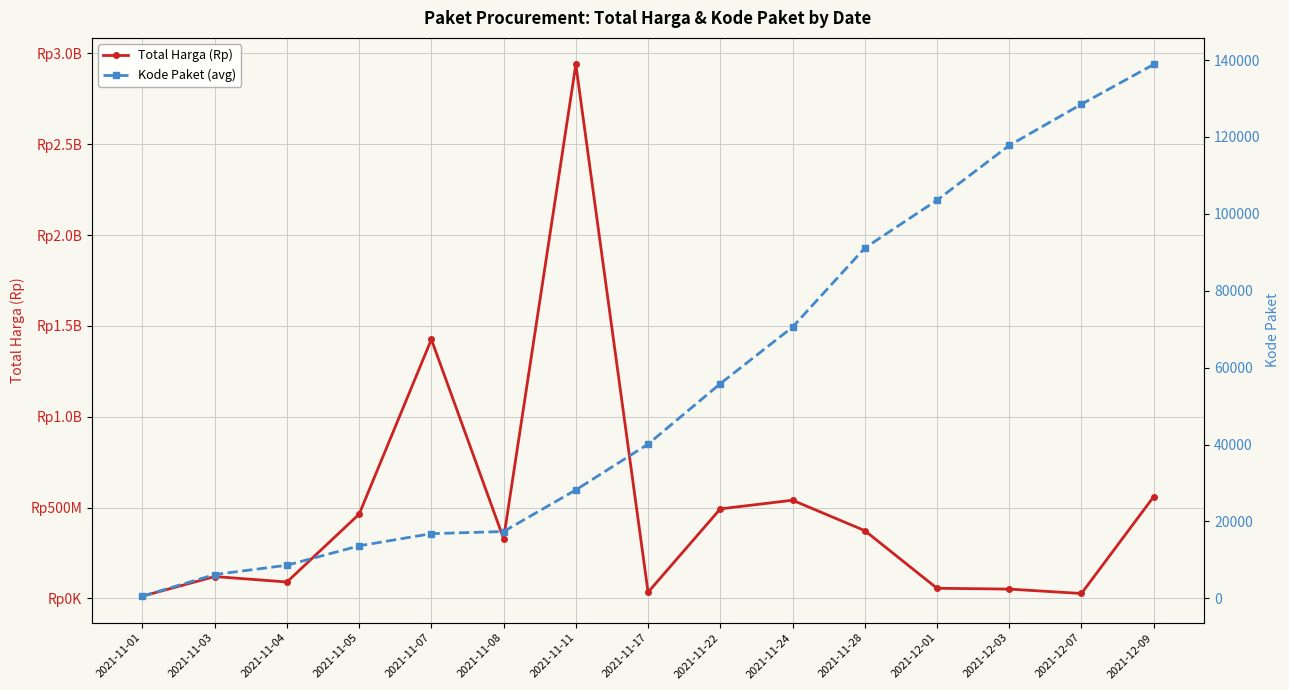

Which category has the highest value in the Kode Paket (avg) series?

2021-12-09